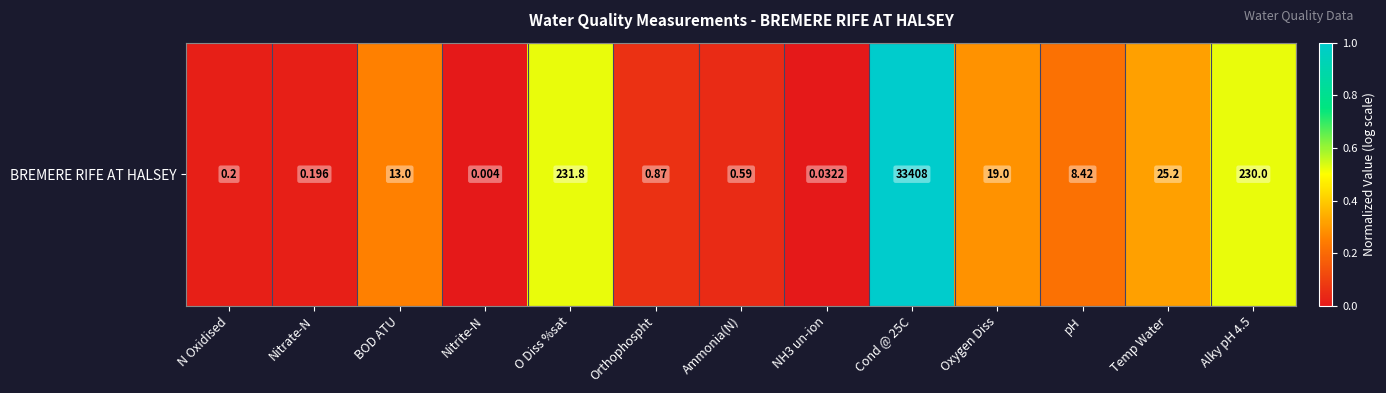

What is the sum of the values at Nitrite-N and Alky pH 4.5?

0.5